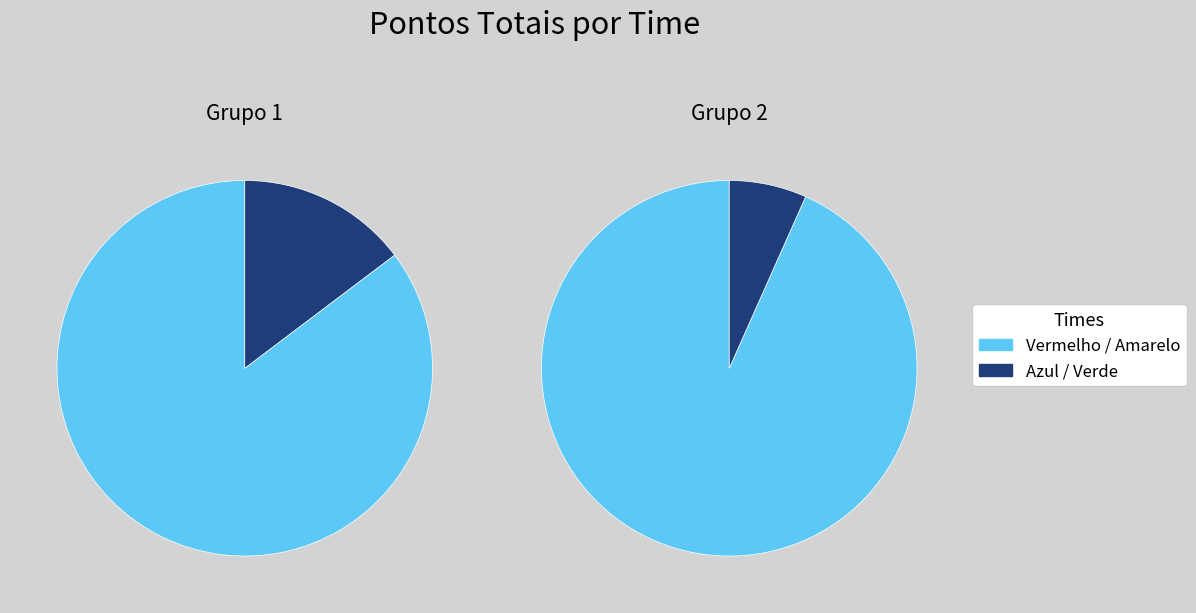

The Amarelo slice represents 15% of the pie. True or false?

False